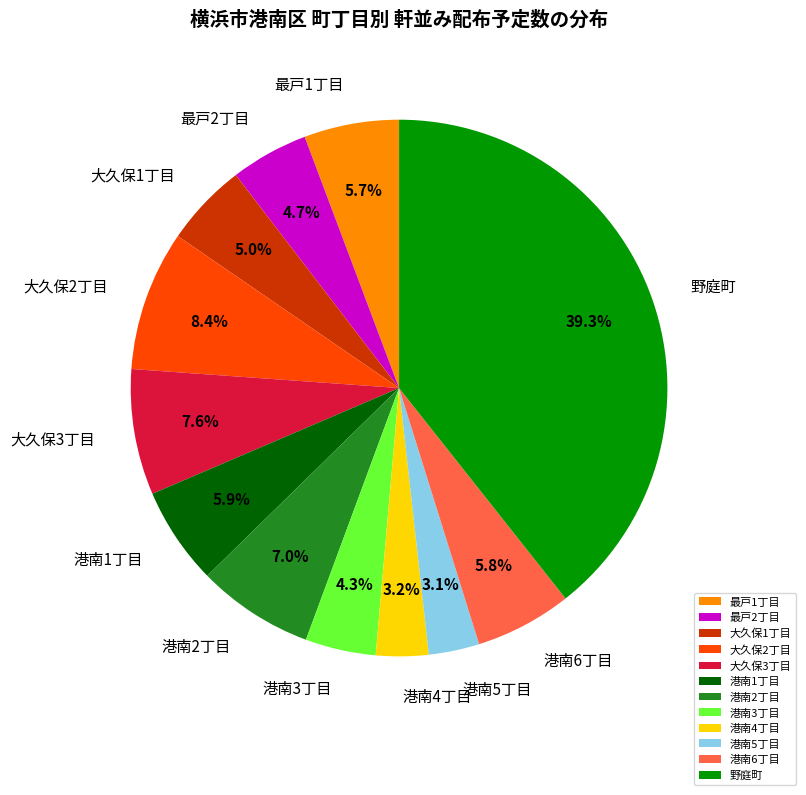

Combined, do 大久保1丁目 and 最戸2丁目 account for over 50%?

No